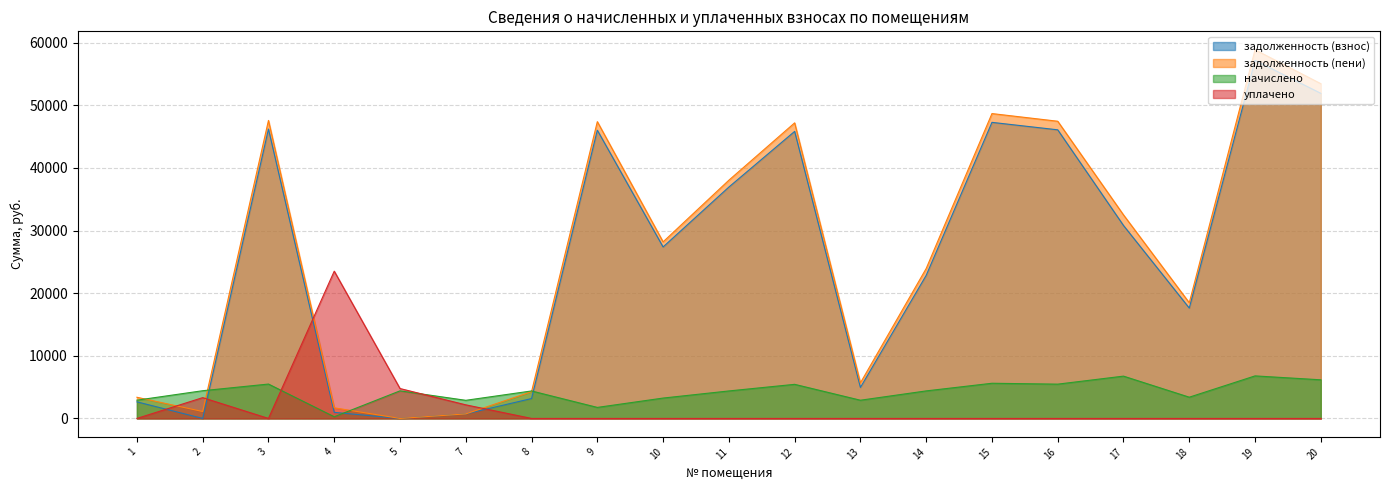

How many lines are shown in the chart?

4